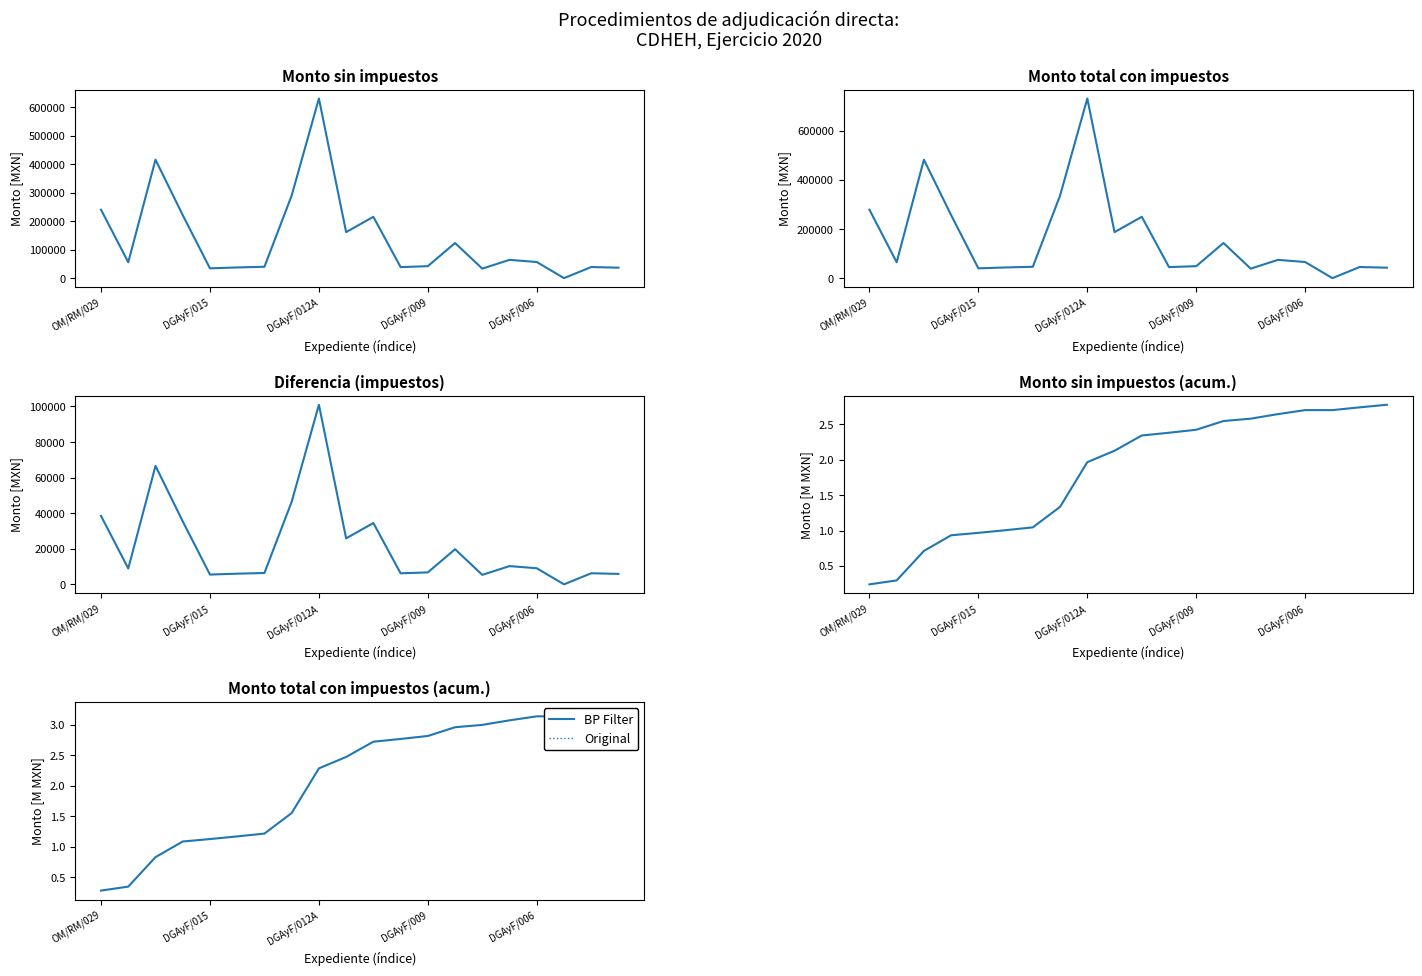

What is the difference between the maximum and minimum values?

2.9